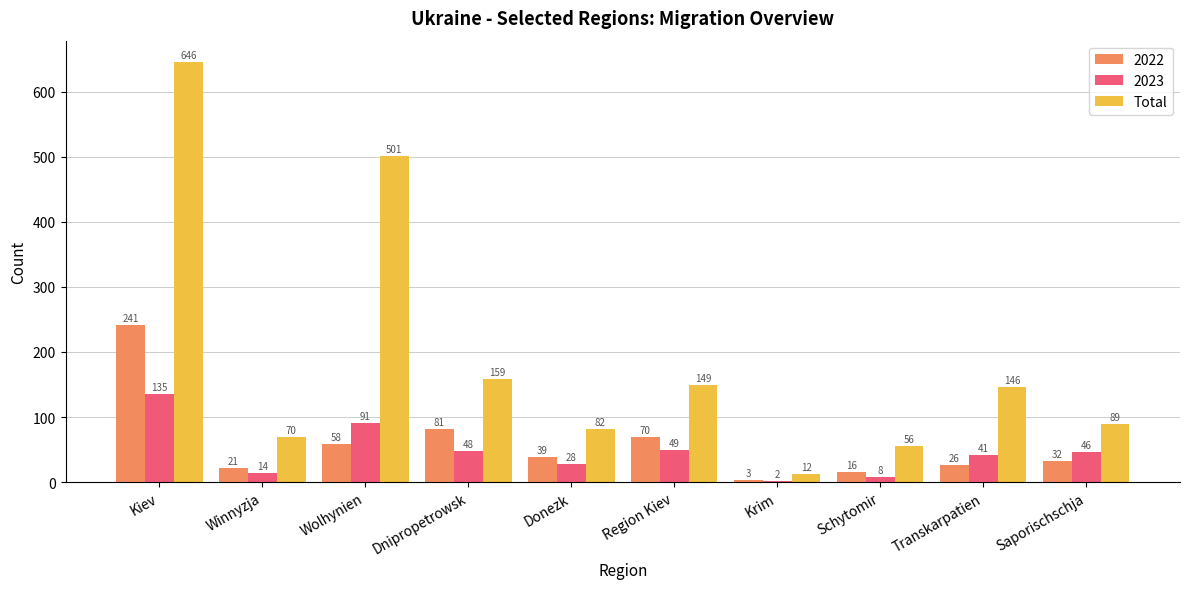

What is the highest value of the 2023 series?

135